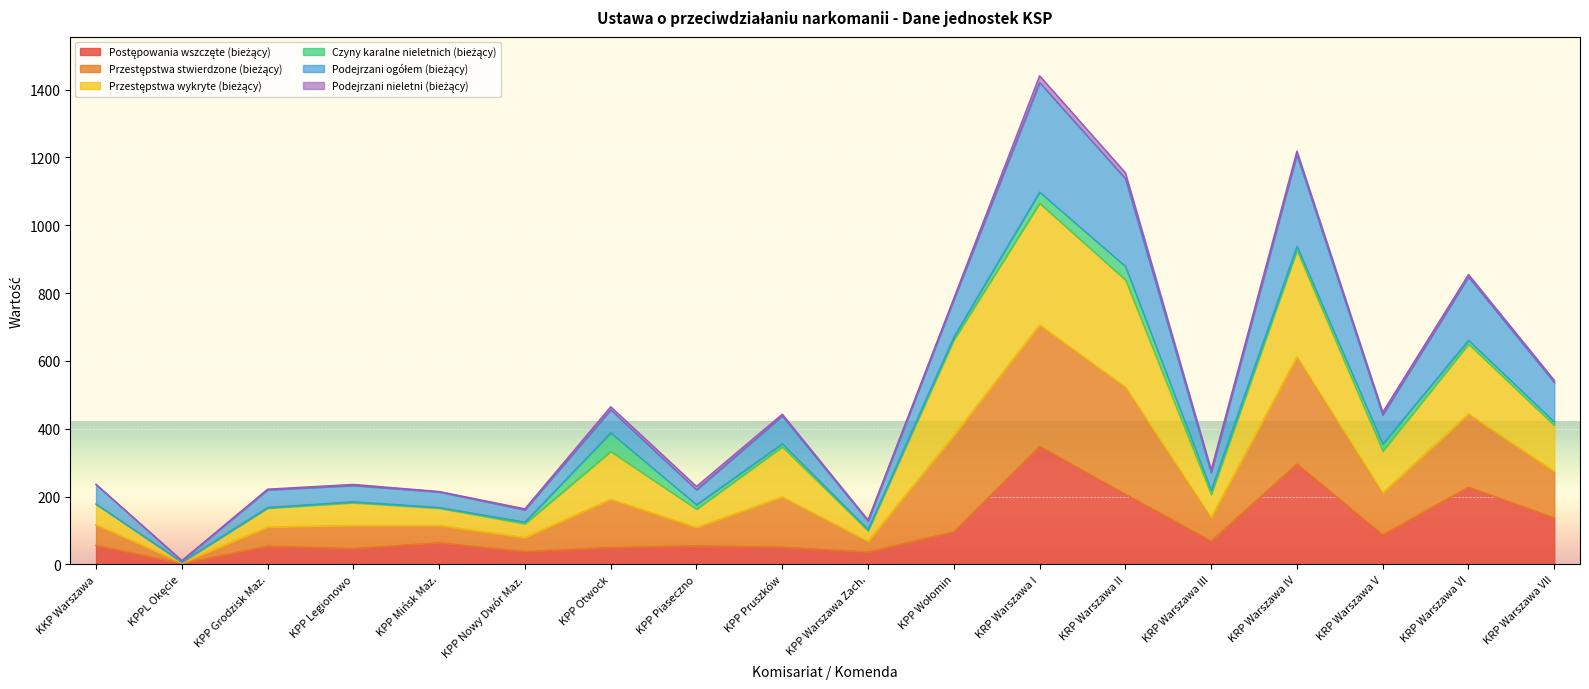

At which category is the sum across all series the highest?

KRP Warszawa I